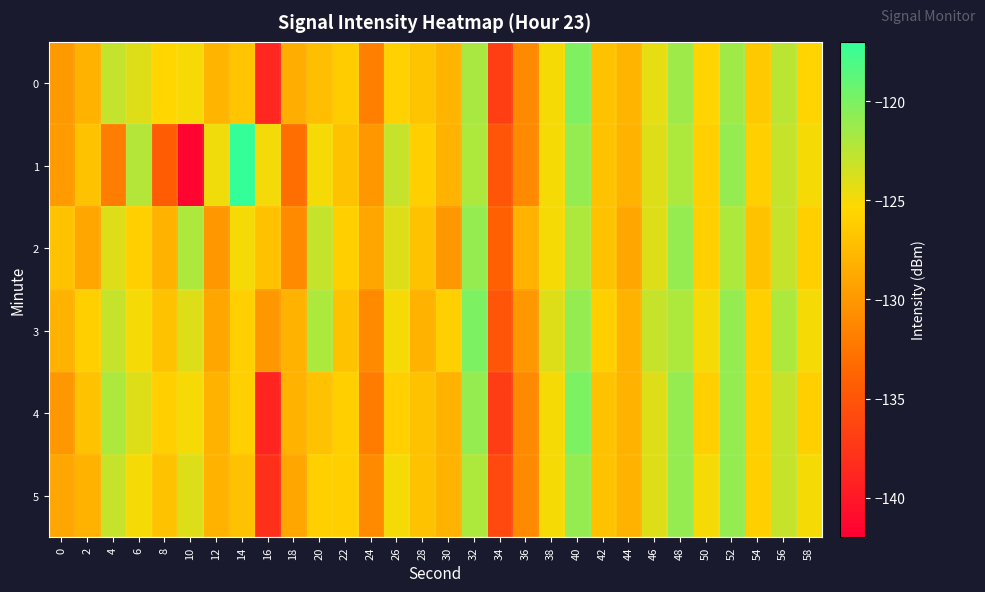

At which category is the sum across all series the highest?

40